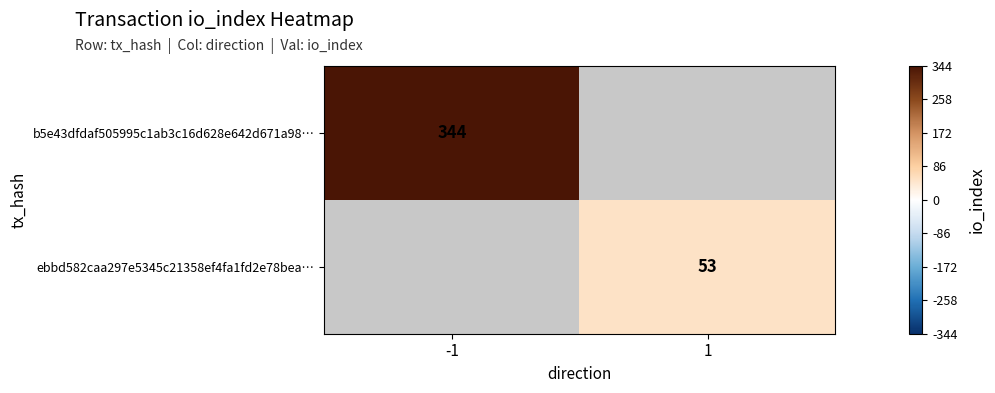

The b5e43dfdaf505995c1ab3c16d628e642d671a98… series shows 344 at -1. True or false?

True